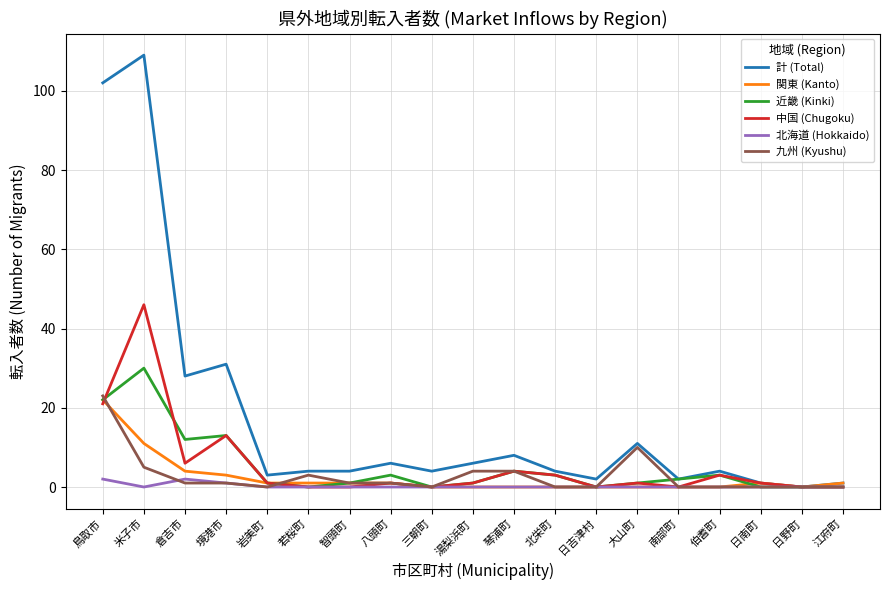

In 近畿 (Kinki), how many points are higher than both neighbors (excluding endpoints)?

5